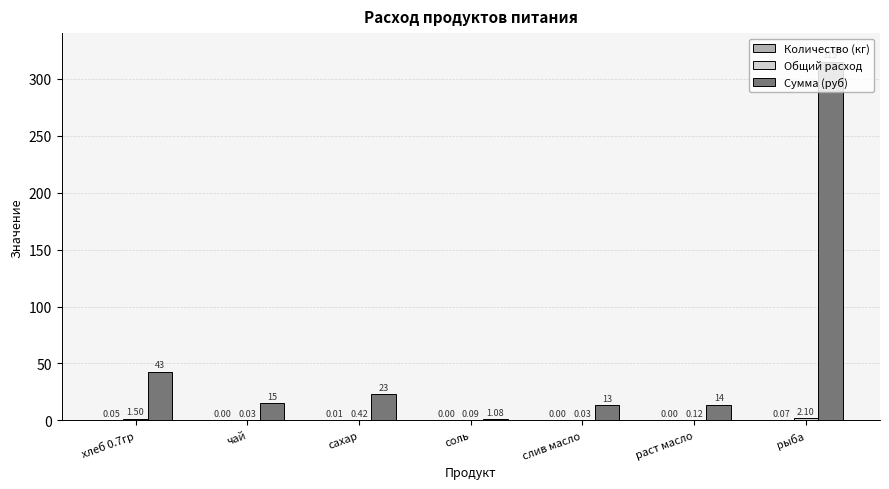

Between сахар and раст масло, which series saw the biggest shift?

Сумма (руб)